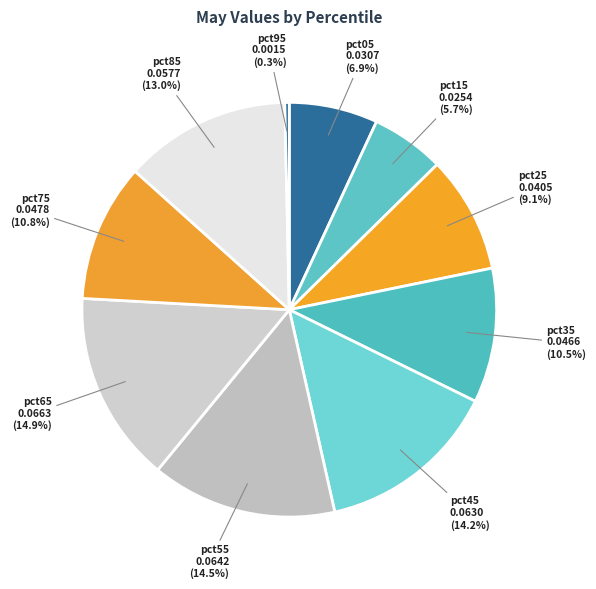

How many segments does this pie chart have?

10